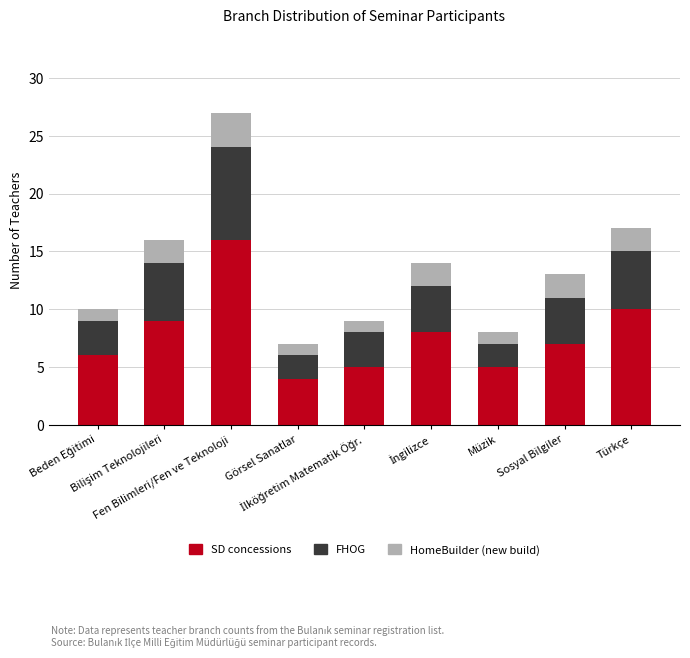

What is the difference between the second highest and second lowest values in the SD concessions series?

5